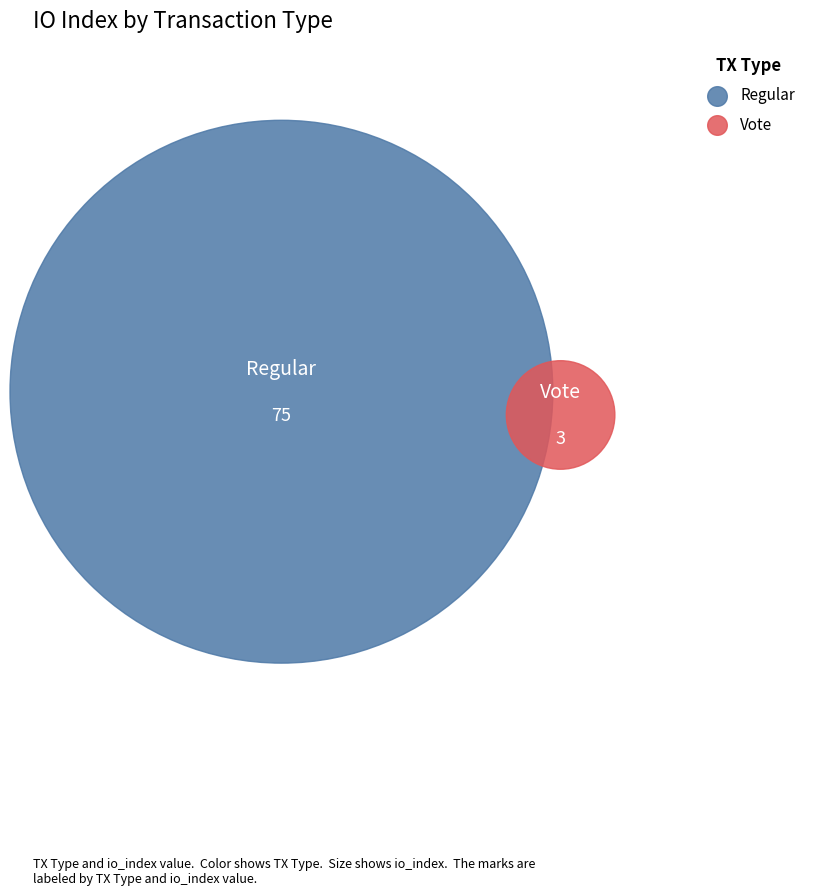

Which slice represents more than half of the pie?

Regular